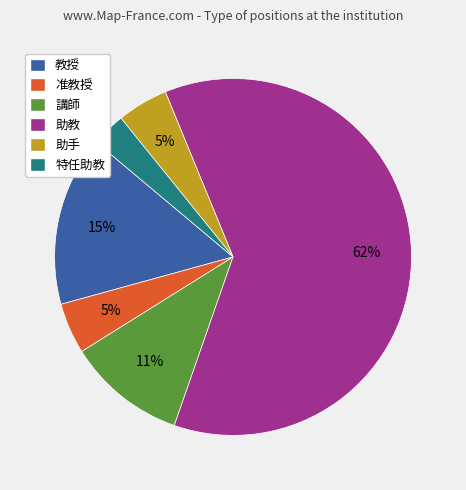

Does 助手 represent more than half of the total?

No